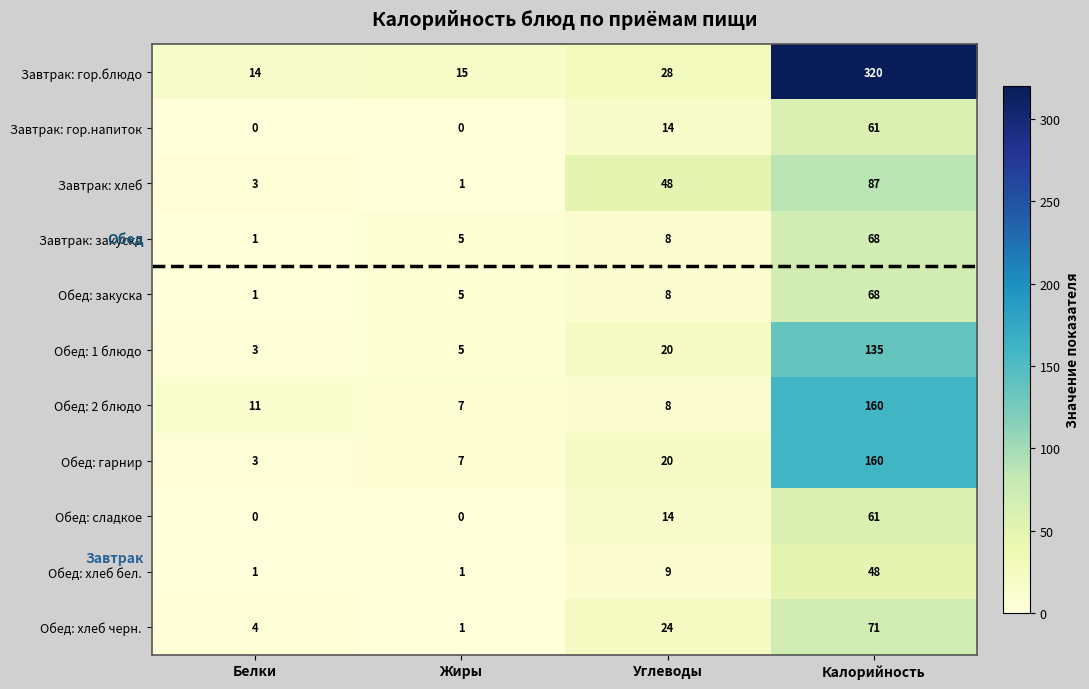

Rank the categories by Обед: 1 блюдо value from highest to lowest.

Калорийность, Углеводы, Жиры, Белки